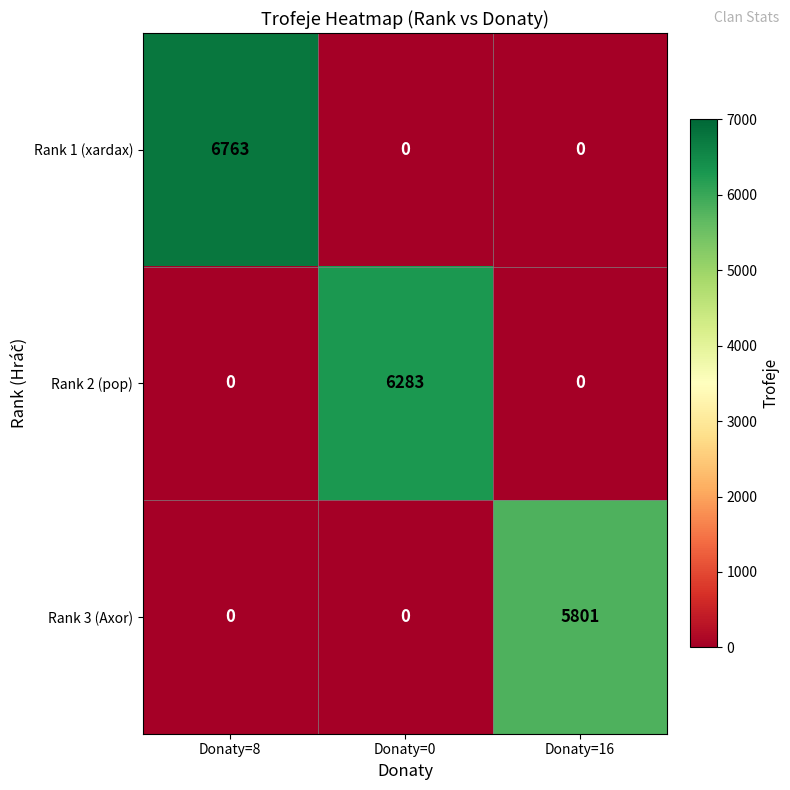

Reading left to right, what are all the values shown in this chart?

Rank 1 (xardax): 6763	0	0
Rank 2 (pop): 0	6283	0
Rank 3 (Axor): 0	0	5801